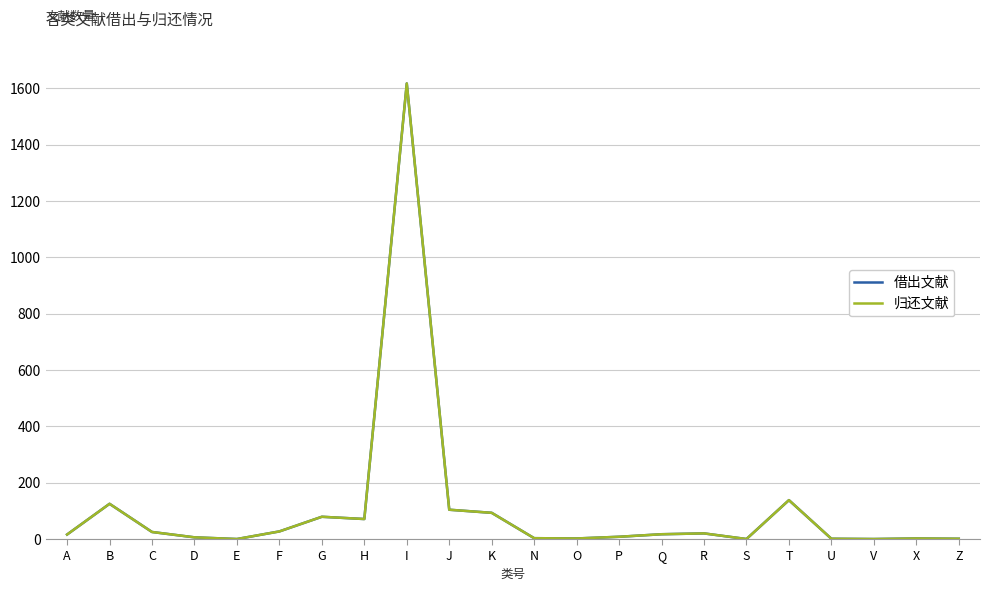

What is the total value across all series at F?

54